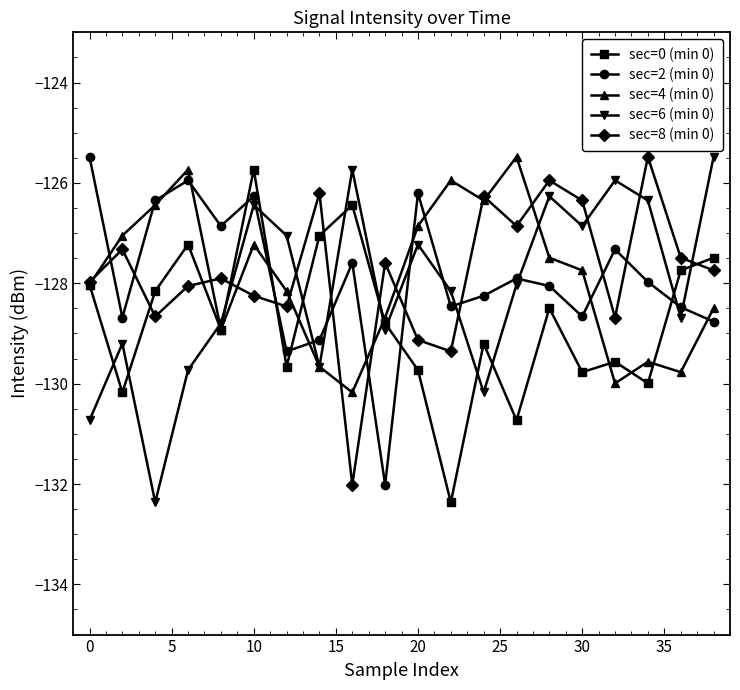

After their last crossing, which series has the higher values: sec=6 (min 0) or sec=0 (min 0)?

sec=6 (min 0)